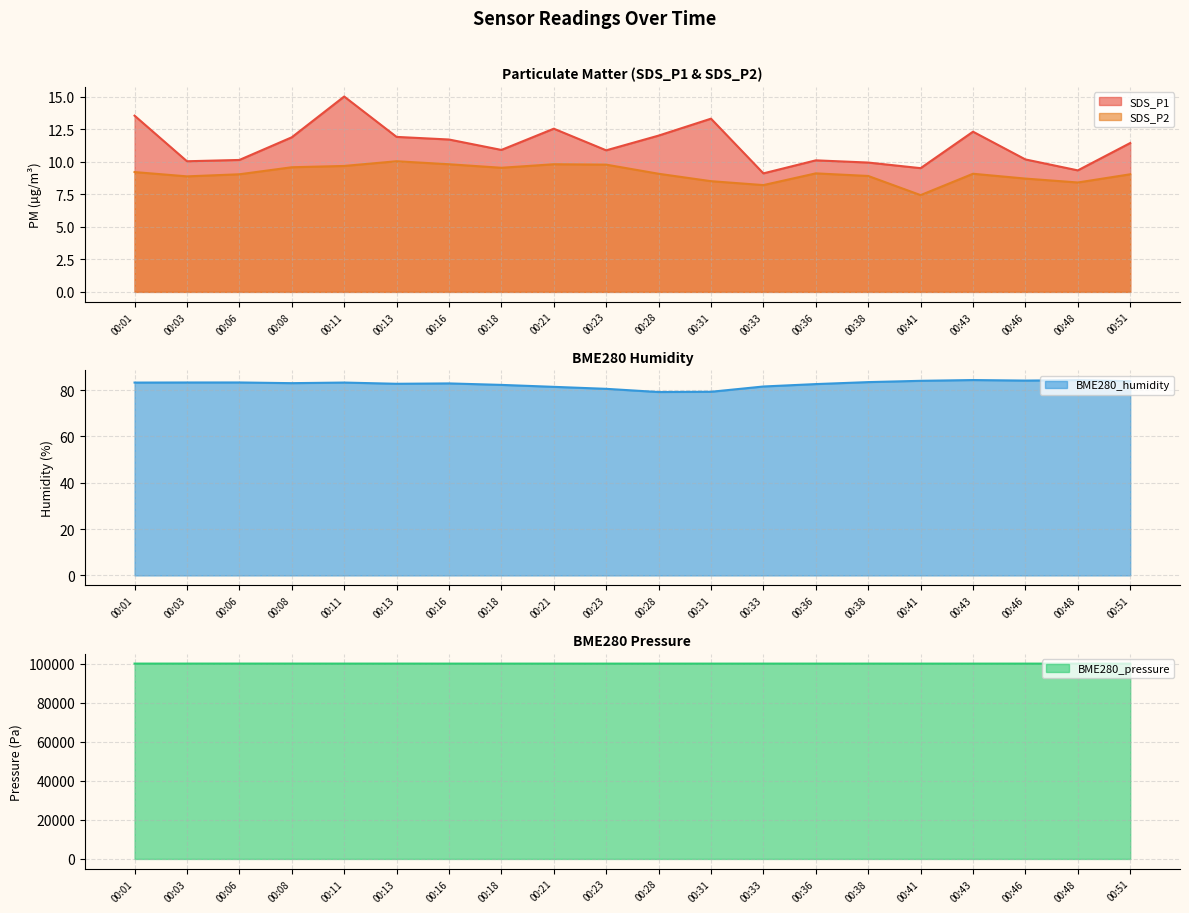

Which series has the largest range (max minus min)?

BME280_pressure